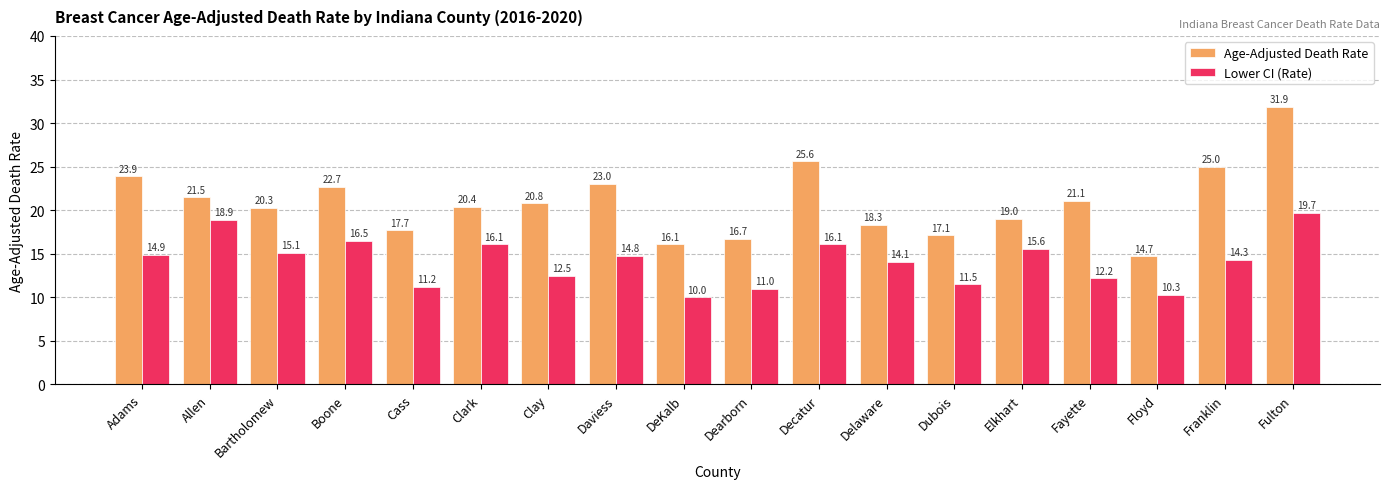

List the series in order of their peak value, lowest first.

Lower CI (Rate), Age-Adjusted Death Rate